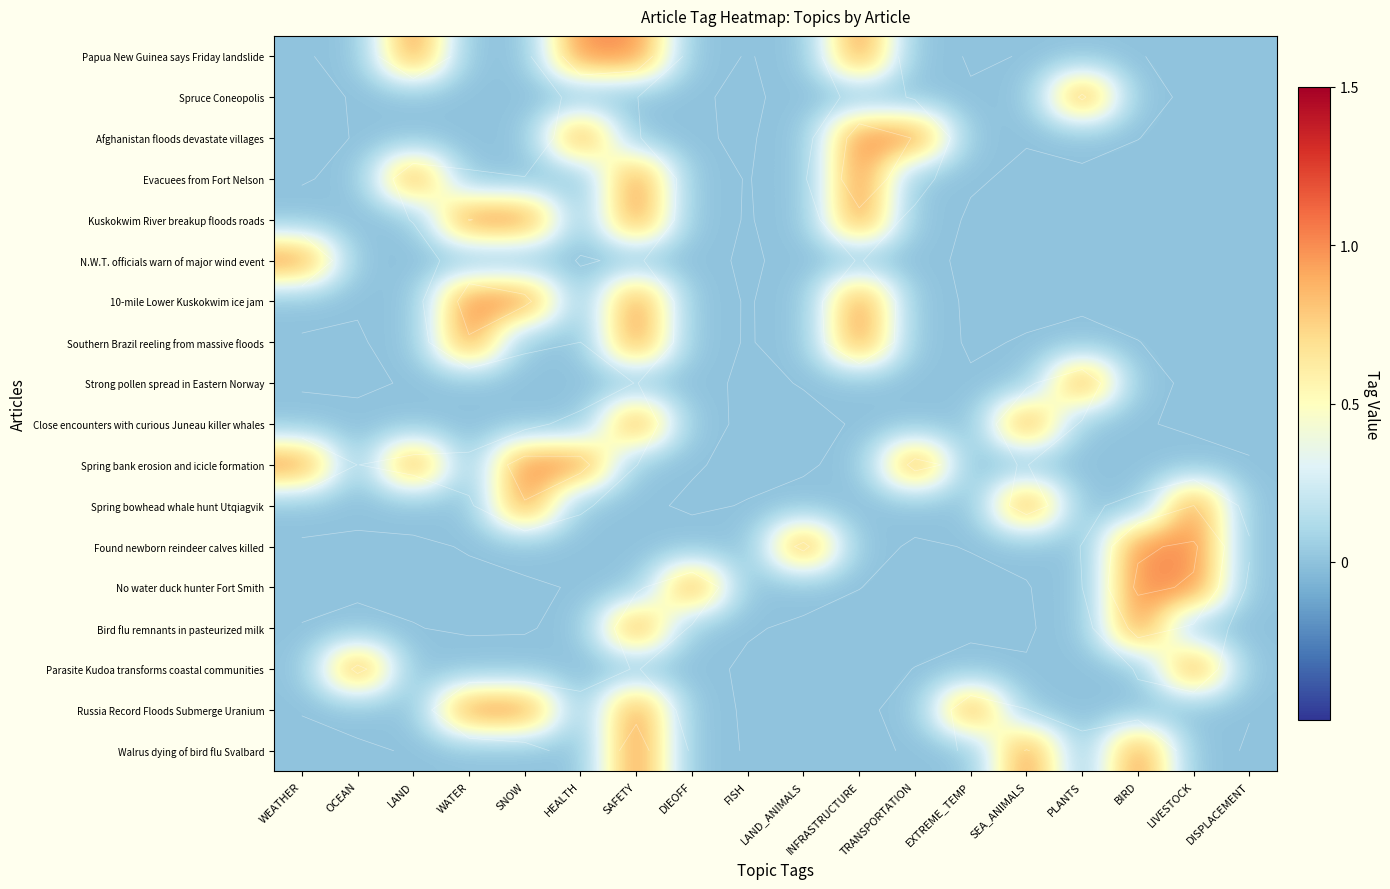

At which label is Close encounters with curious Juneau killer whales closest to 0?

WEATHER